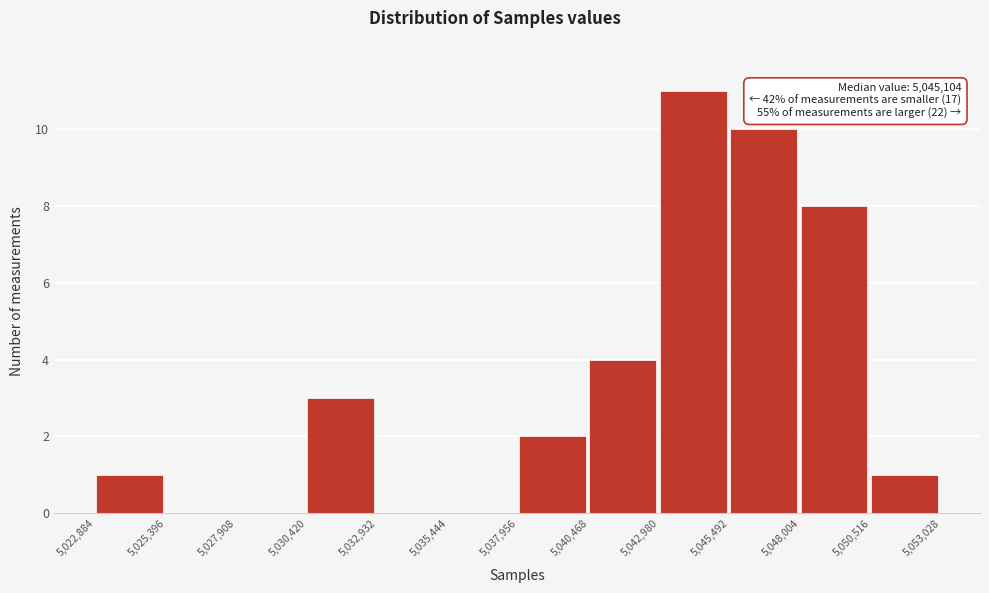

Over which range of the x-axis is the bar tallest?

5,042,980 to 5,045,492